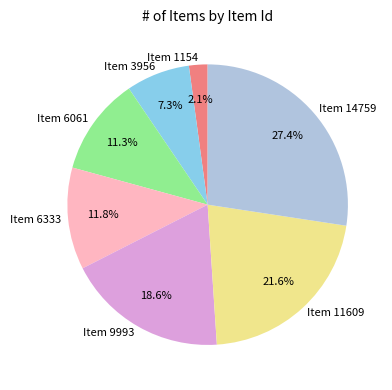

What is the largest slice in the pie chart?

Item 14759